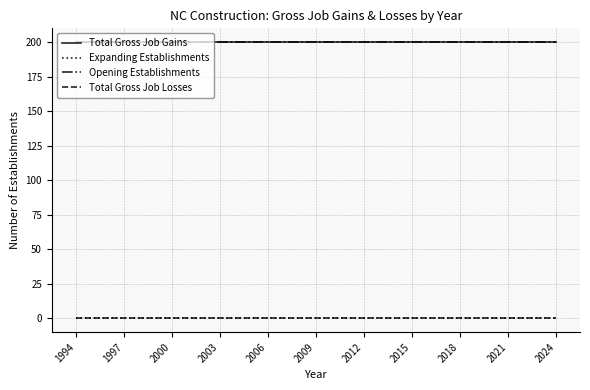

At which category is the sum across all series the highest?

1994